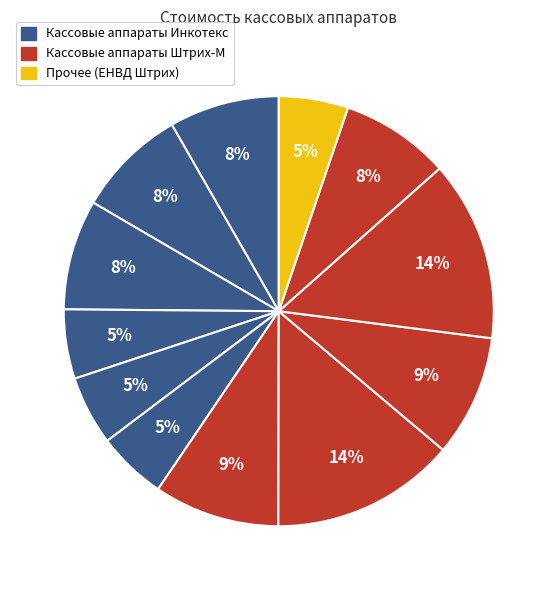

How many segments does this pie chart have?

12